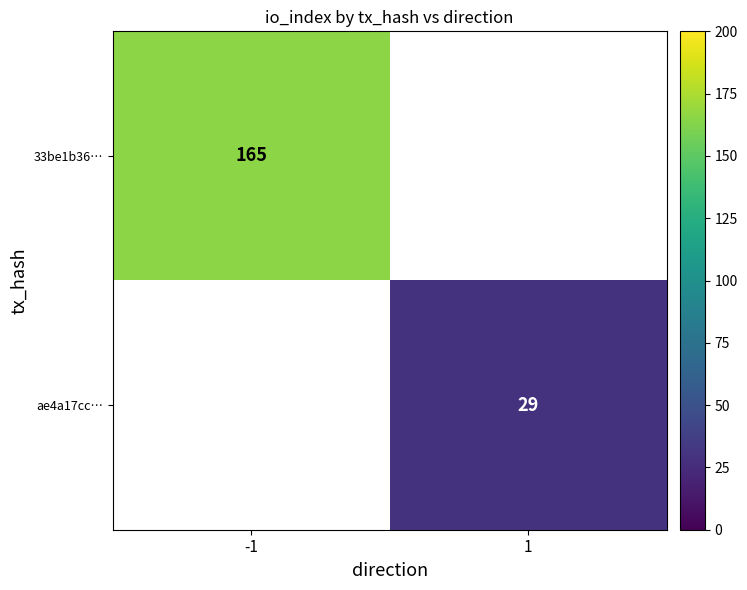

The value of ae4a17cc… at 1 is 47. True or false?

False